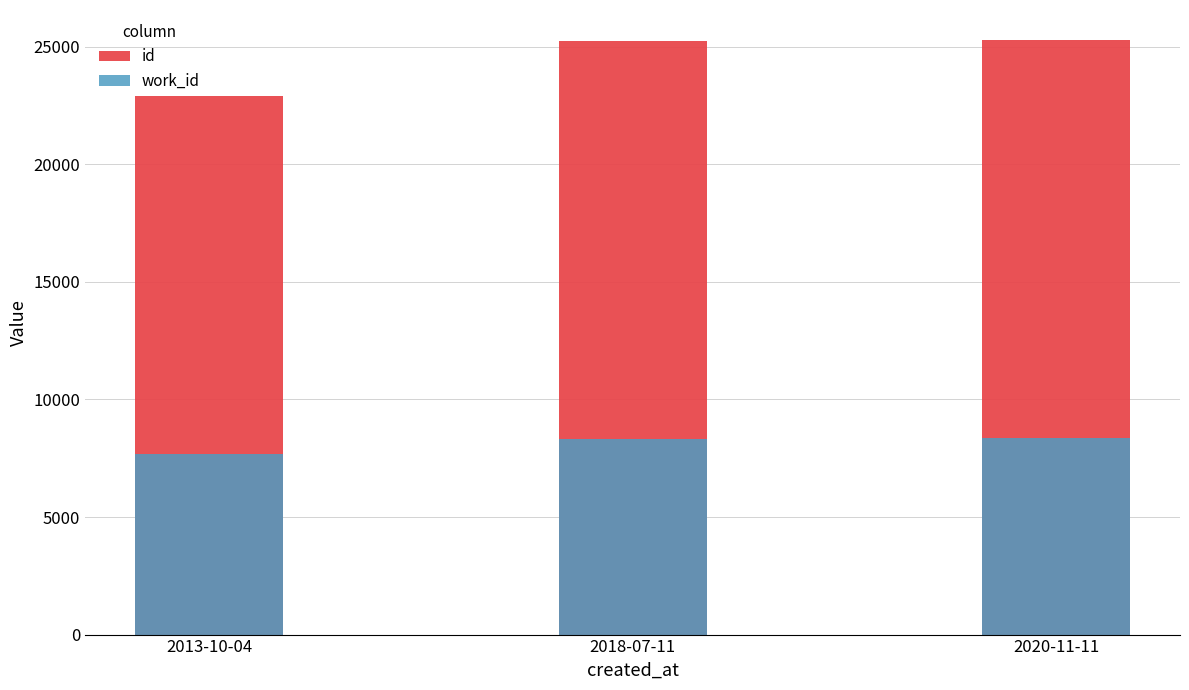

Reading left to right, what are all the values shown in this chart?

id: 2013-10-04=22918	2018-07-11=25226	2020-11-11=25298
work_id: 2013-10-04=7699	2018-07-11=8304	2020-11-11=8347